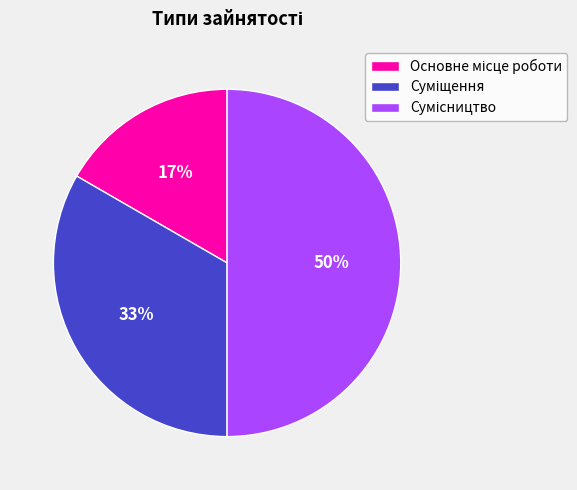

To the nearest percent, what is the average slice percentage?

33%